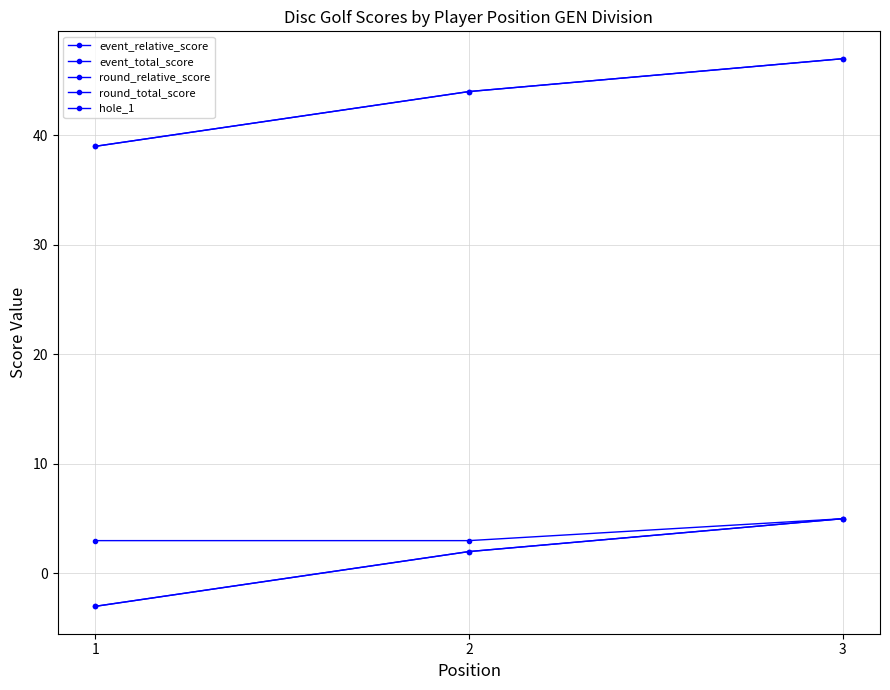

Is this an area chart (filled region under the line)?

No